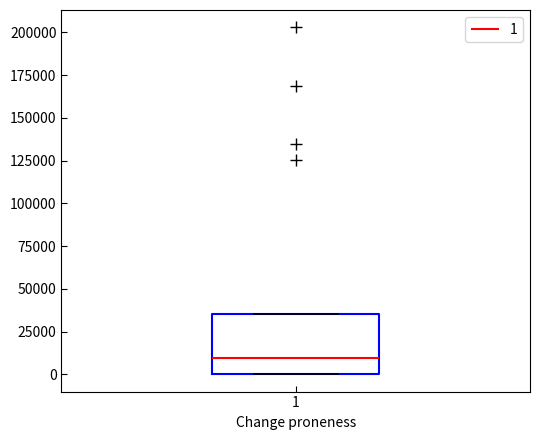

Read this box plot against the y-axis: the position of the median line, the range covered by the box, and the ends of both whiskers. The values are not printed on the chart, so give them approximately, as read against the axis.

median 10000, box 0 to 35000, whiskers 0 to 35000